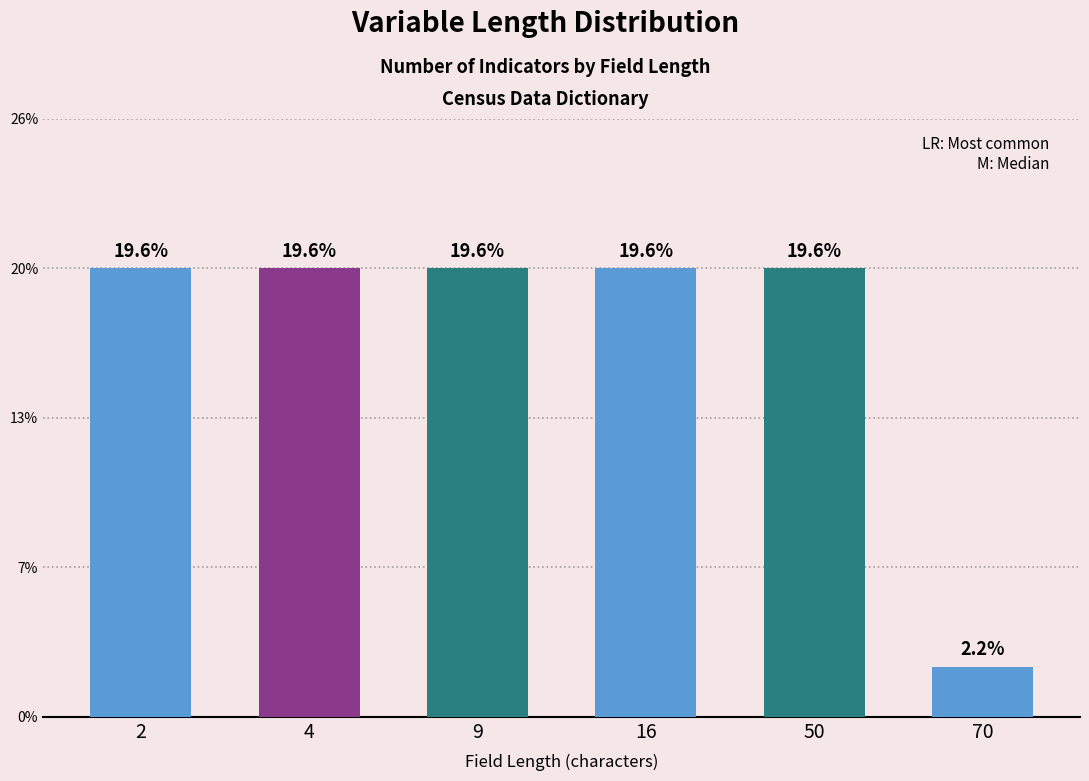

Approximately how many times larger is the value at 4 compared to 2?

1.0